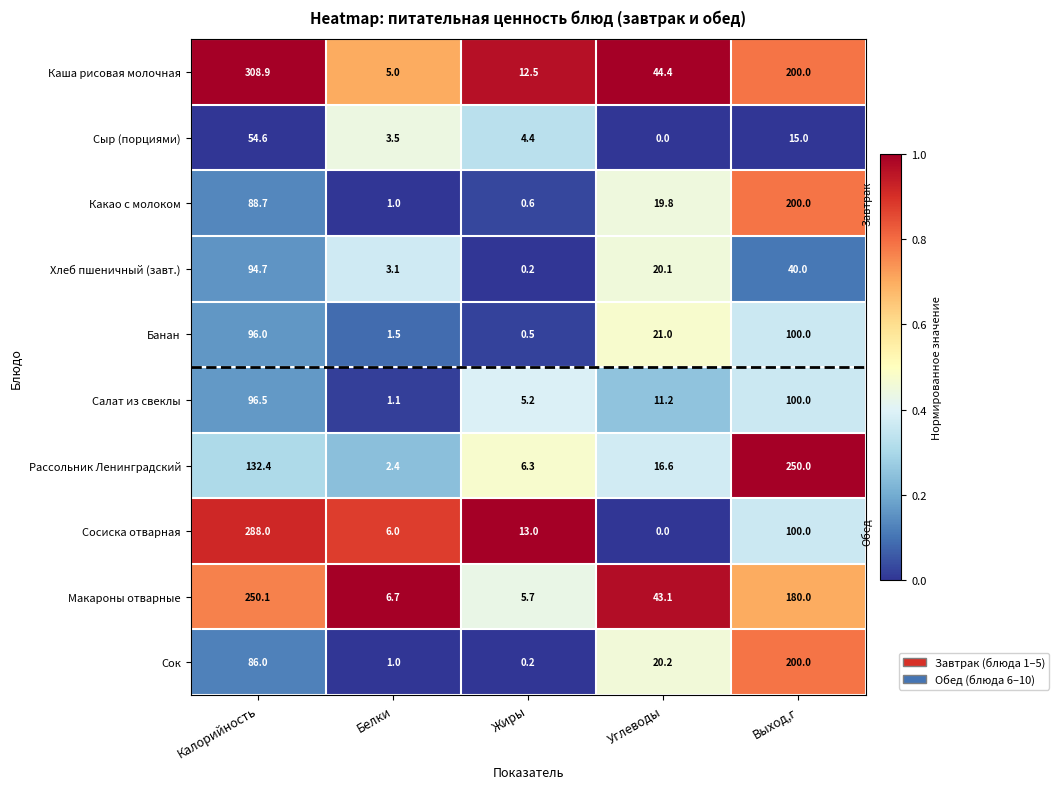

Between Калорийность and Белки, which series saw the biggest shift?

Каша рисовая молочная